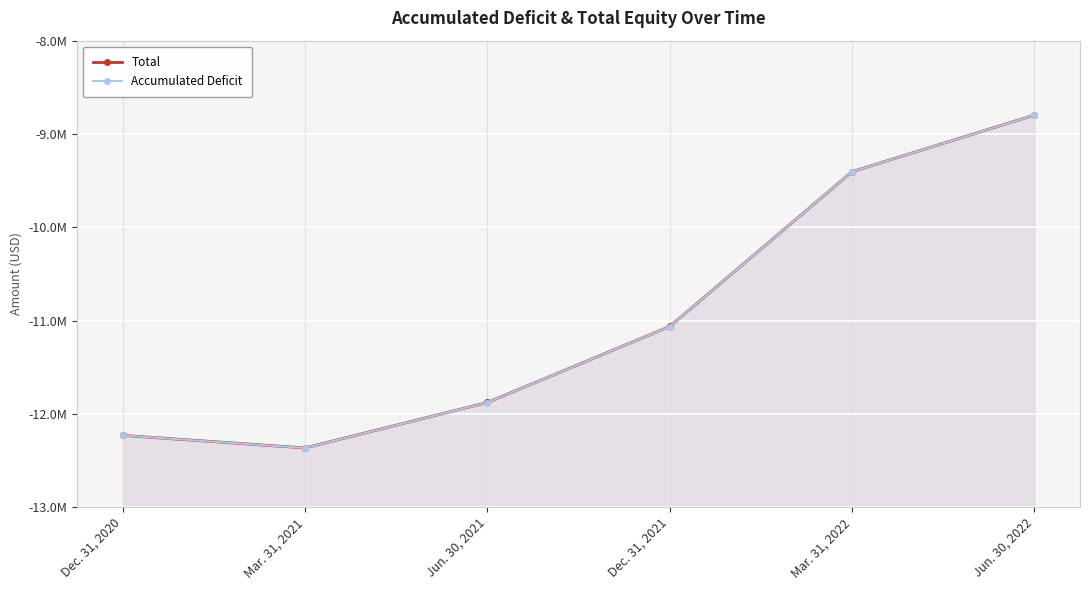

True or false: Total and Accumulated Deficit intersect in this chart.

False